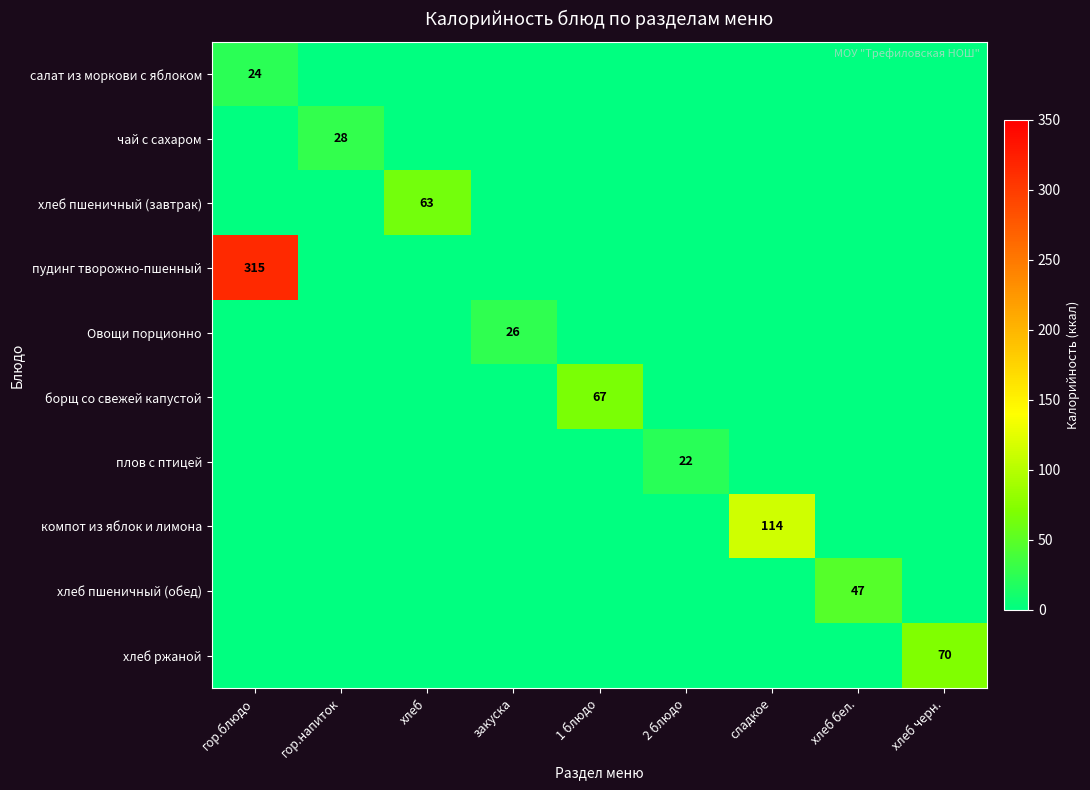

How many series are shown in this chart?

10